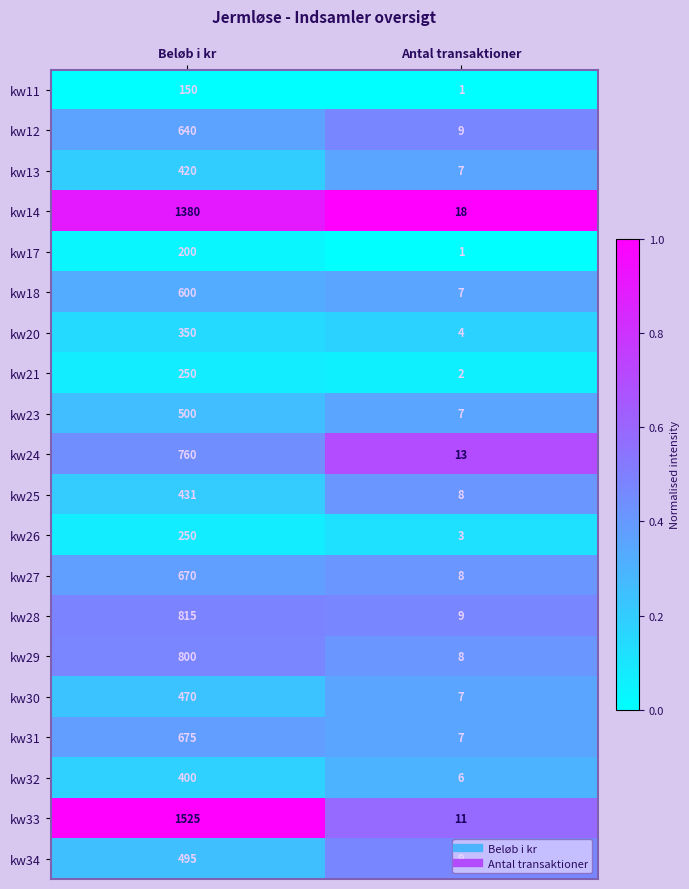

Which series has the largest range (max minus min)?

kw33